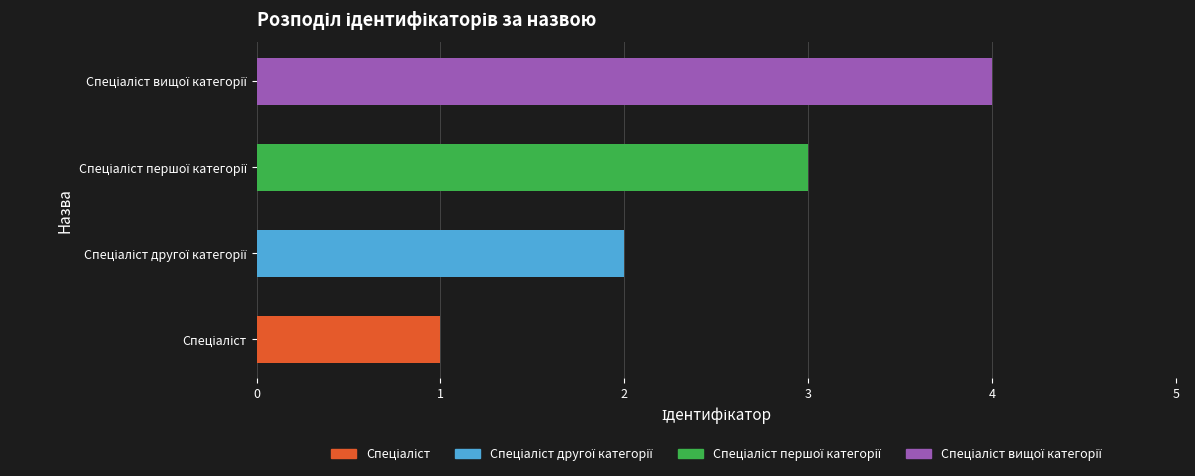

Is it true that the value at Спеціаліст is 0?

False